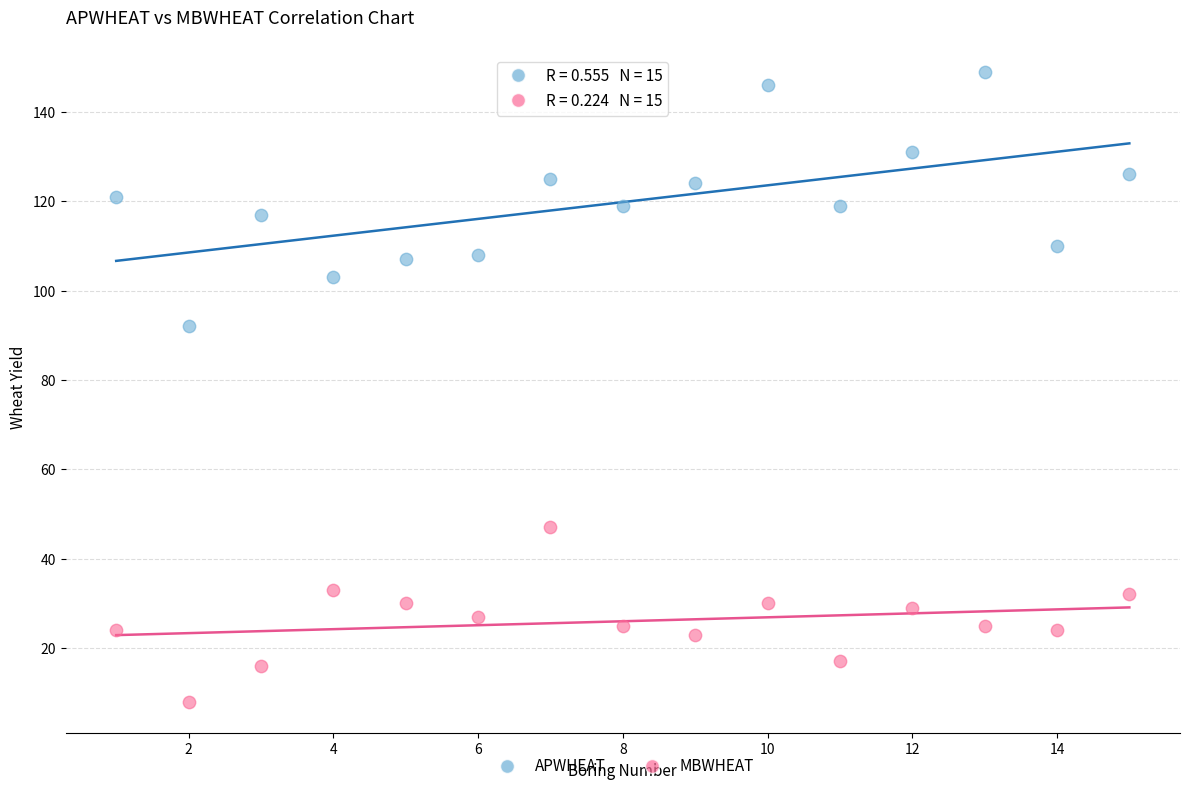

What is the X range (max minus min) for the scatter plot?

14